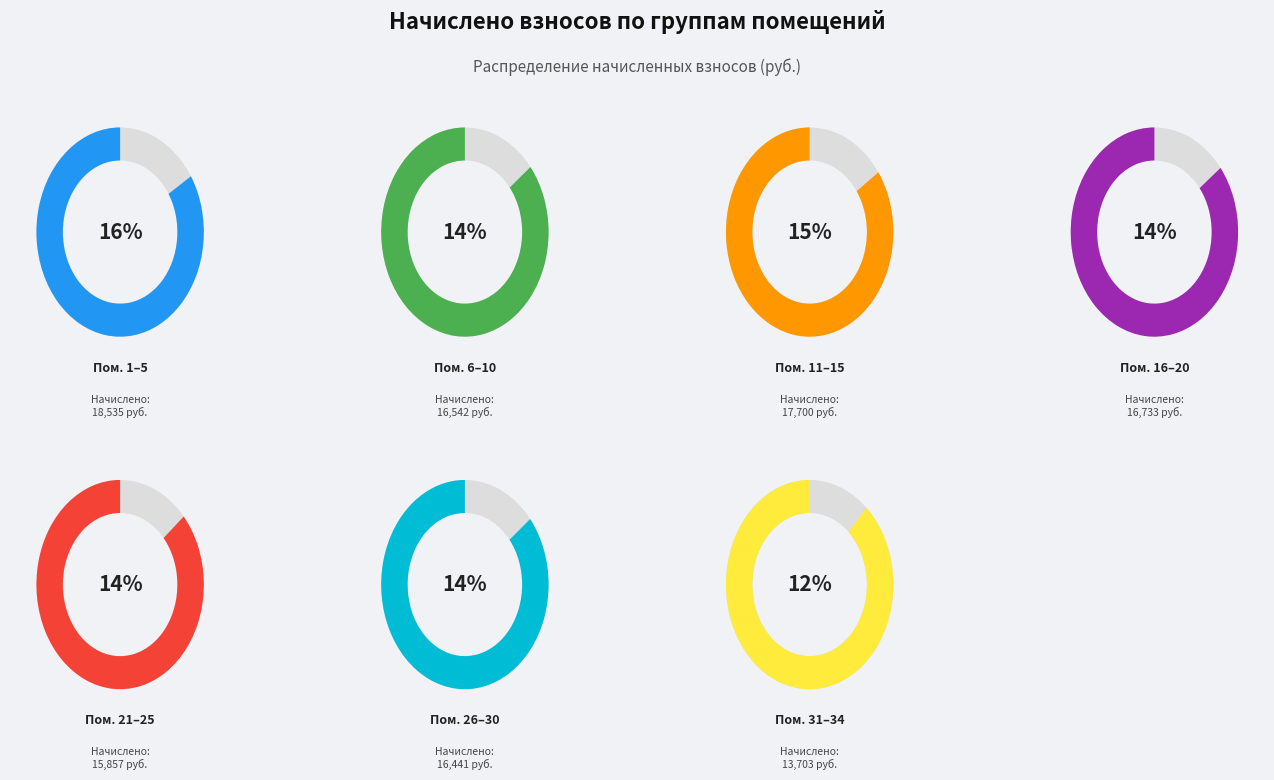

Does any single category account for the majority?

No